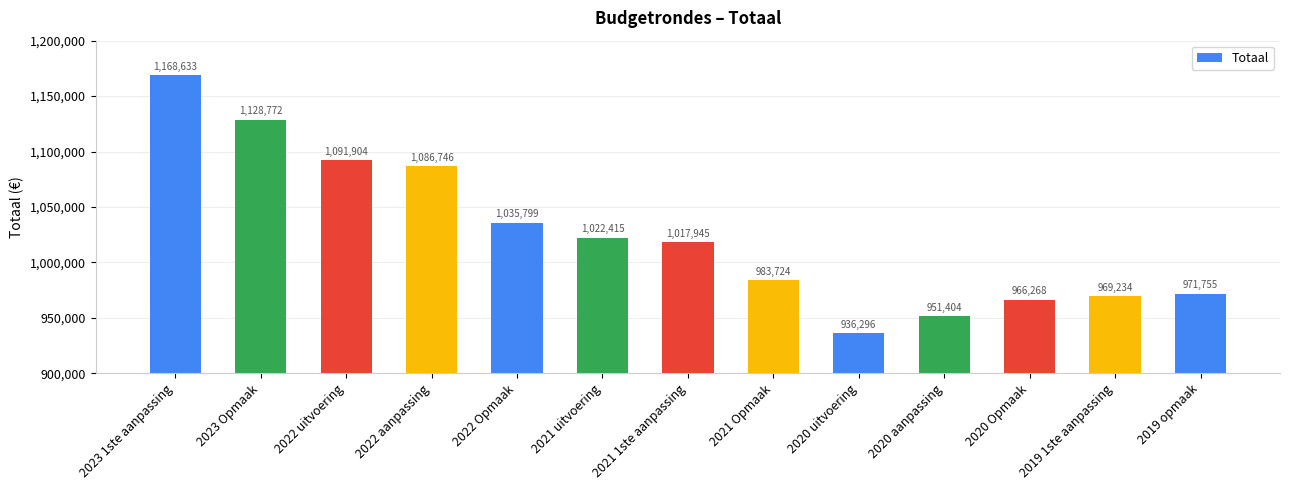

Are the bars horizontal?

No